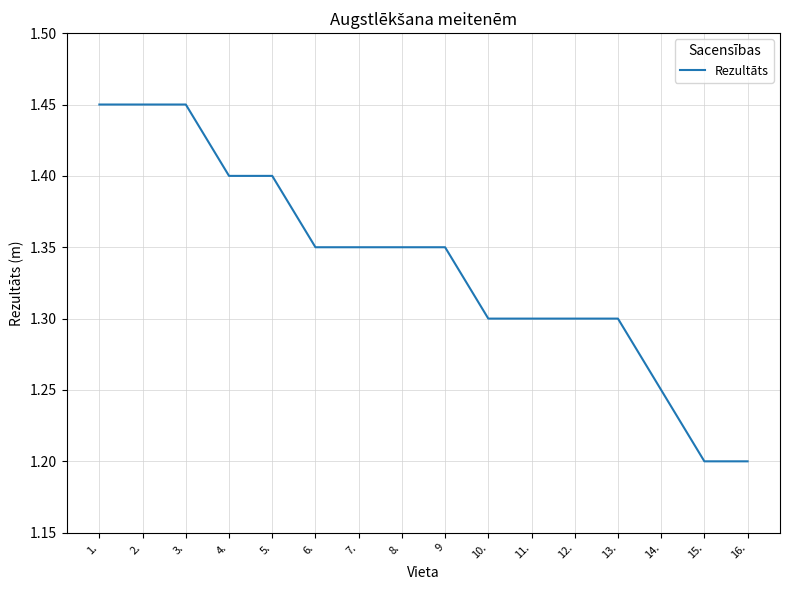

True or false: the data shows 2.3 at 2..

False